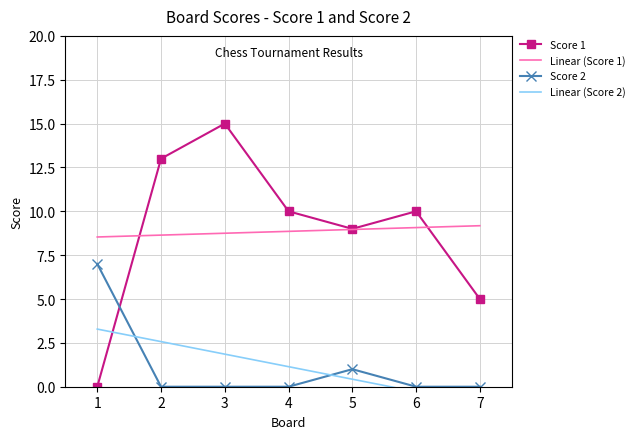

How many interior local peaks does the Score 1 series have?

2